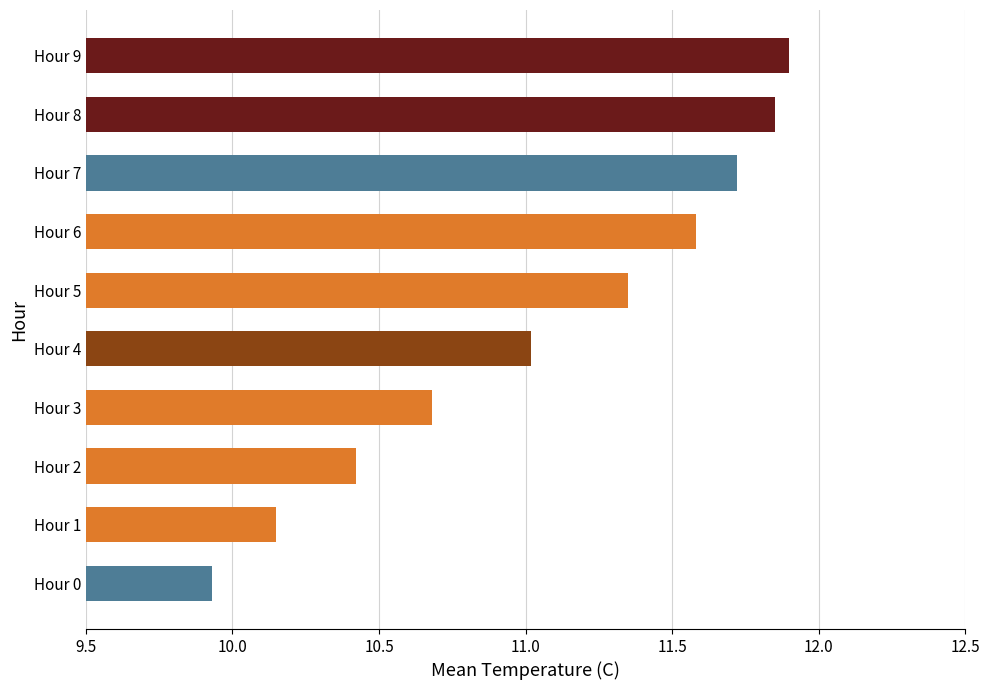

Where is the data nearest to the value 10?

Hour 0